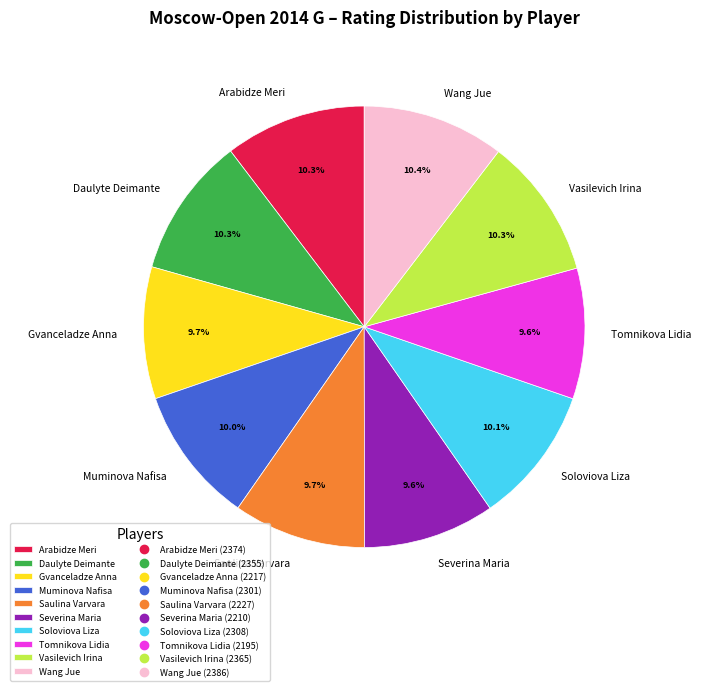

To the nearest percent, what is the difference between the largest and smallest slice percentages?

1%